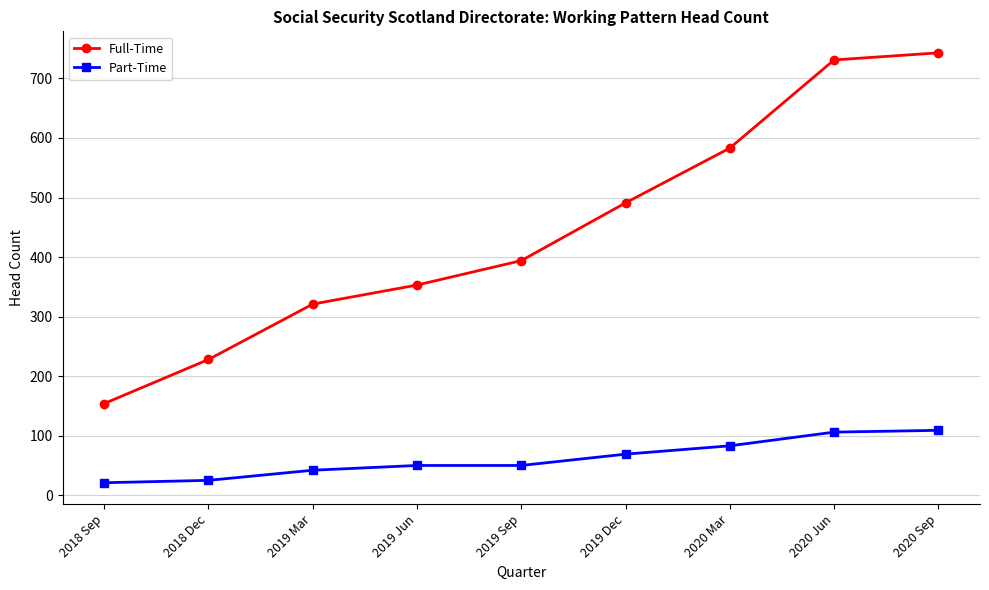

What is the difference between the maximum and second lowest values in the Part-Time series?

84